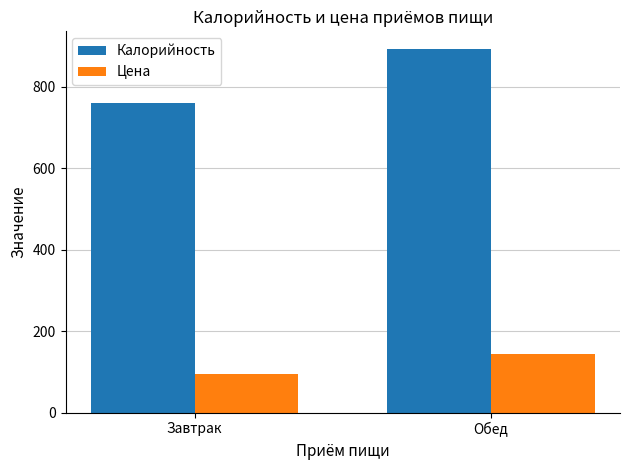

Rank the categories by Калорийность value from lowest to highest.

Завтрак, Обед